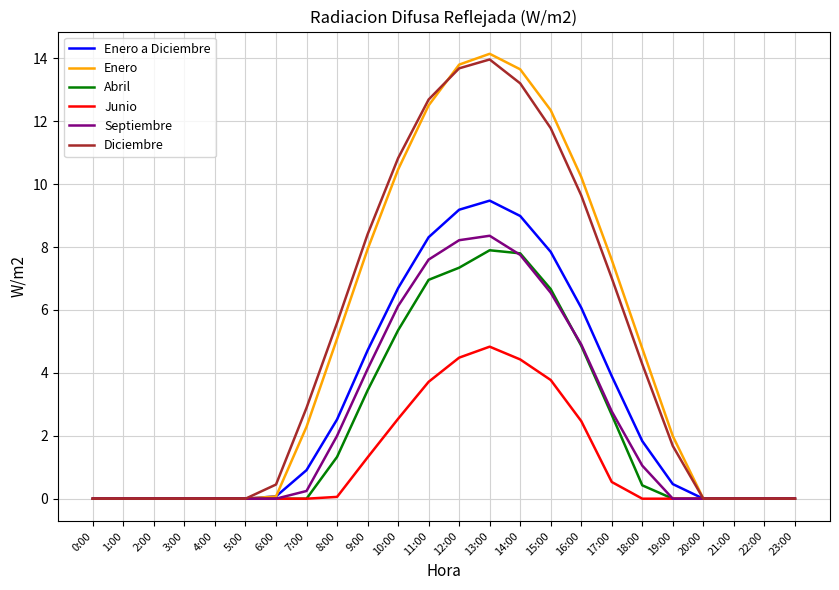

What is the greatest value displayed?

14.1